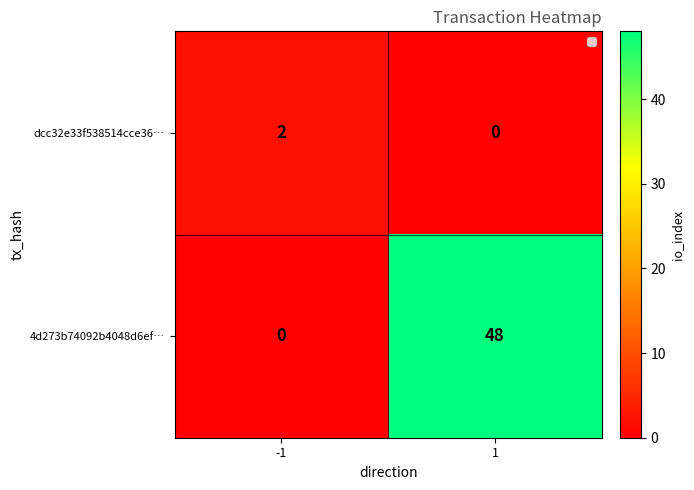

The dcc32e33f538514cce36… series shows 1 at -1. True or false?

False